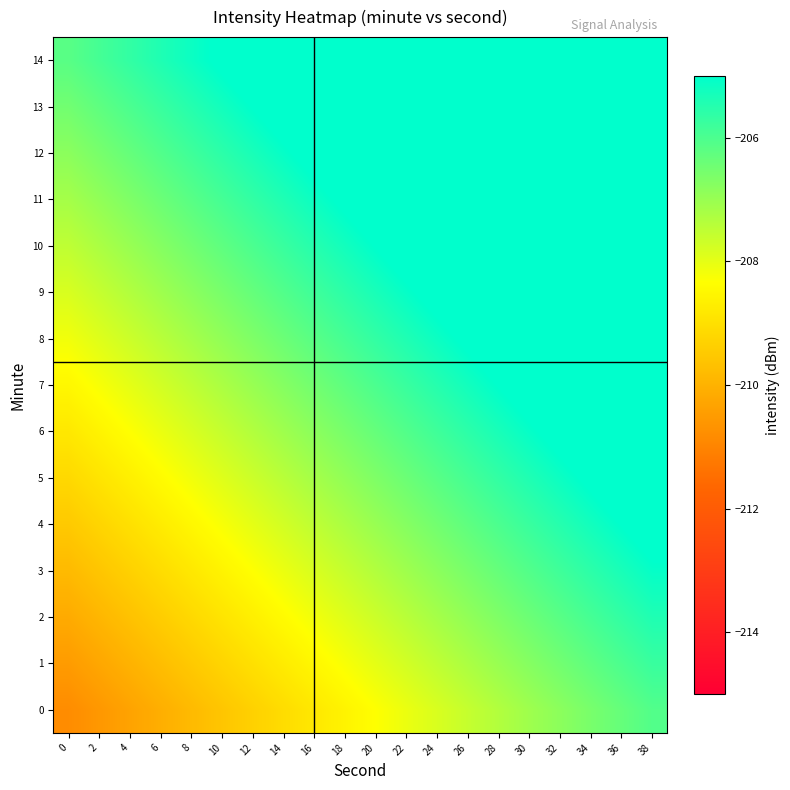

Rank the series by their maximum value, from highest to lowest.

14, 13, 12, 11, 10, 9, 8, 7, 6, 5, 4, 3, 2, 1, 0